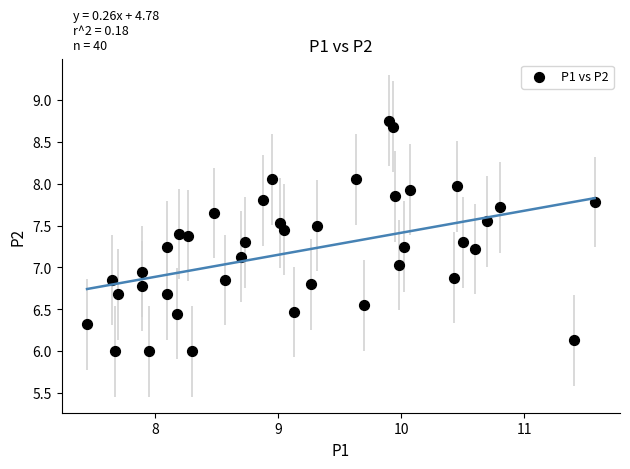

What is the range of X values (max minus min)?

4.1